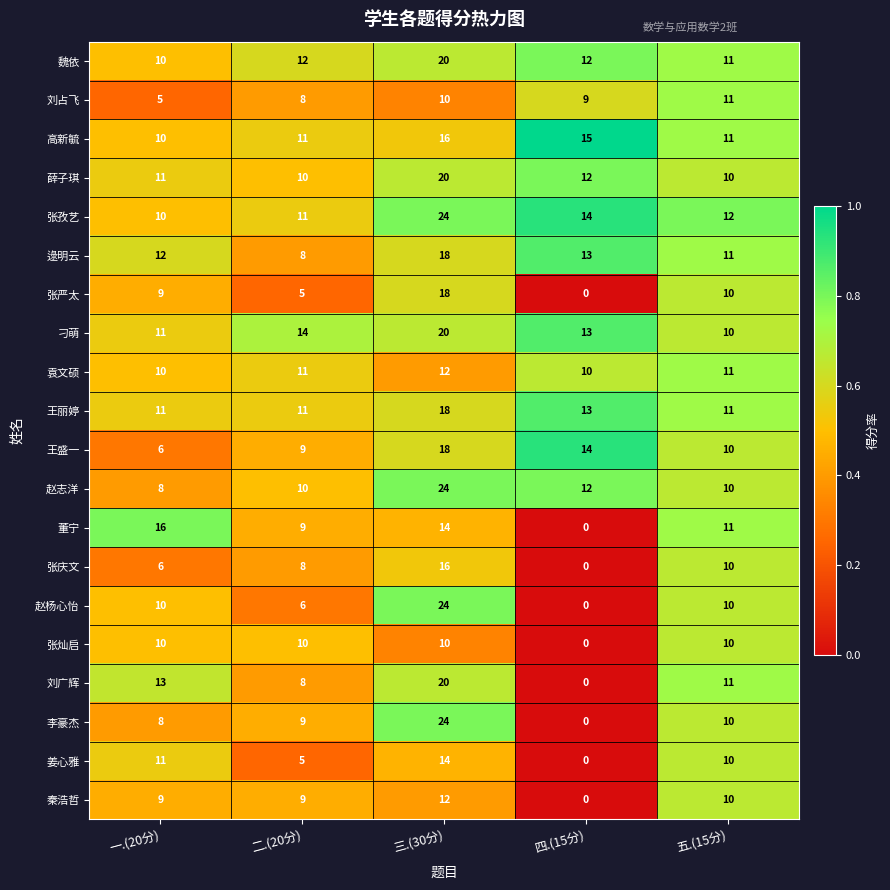

What is the highest value of the 袁文硕 series?

12